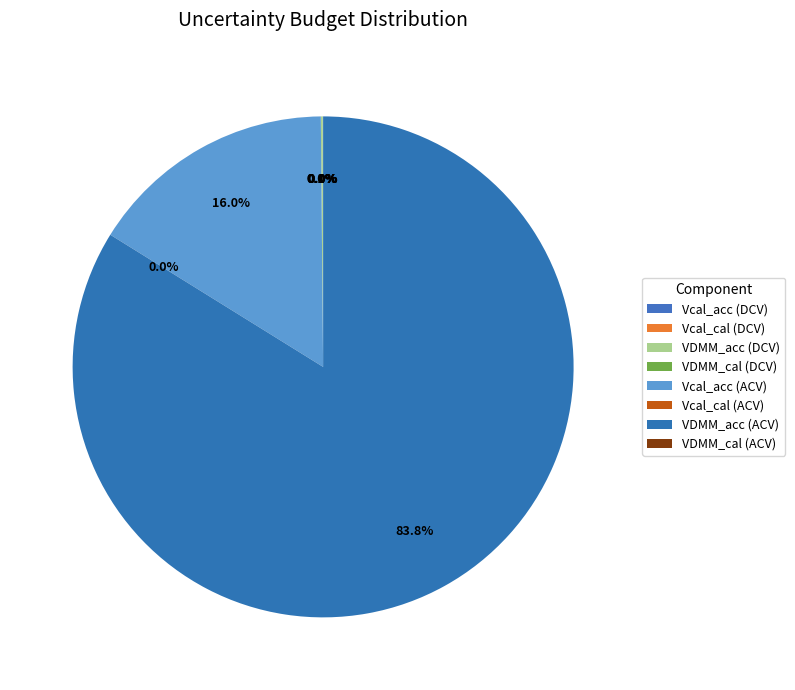

Which category has the biggest portion of the pie?

VDMM_acc (ACV)